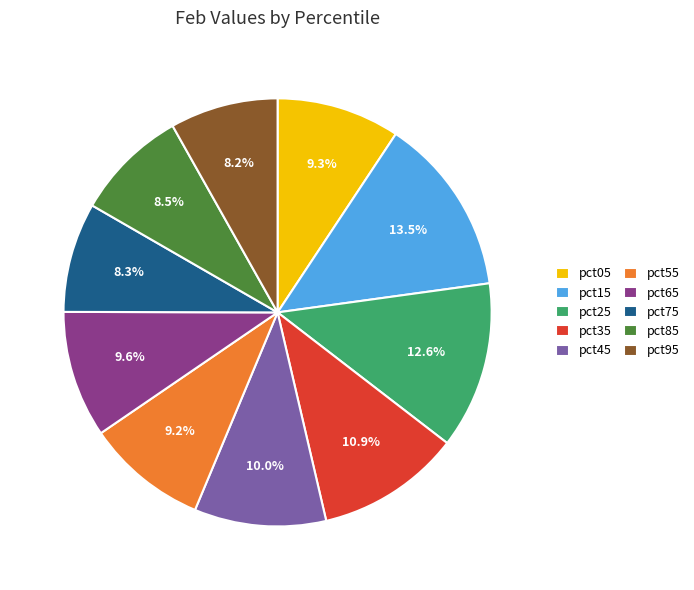

What percentage is the pct75 slice, to the nearest percent?

8%